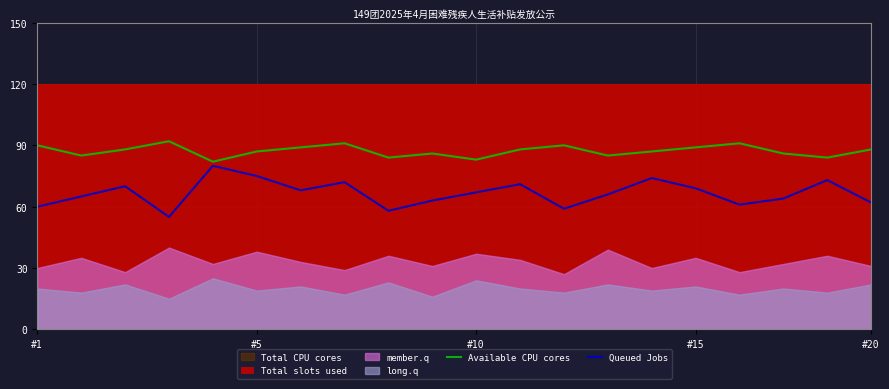

True or false: Queued Jobs has a value of 74 at 14.

True